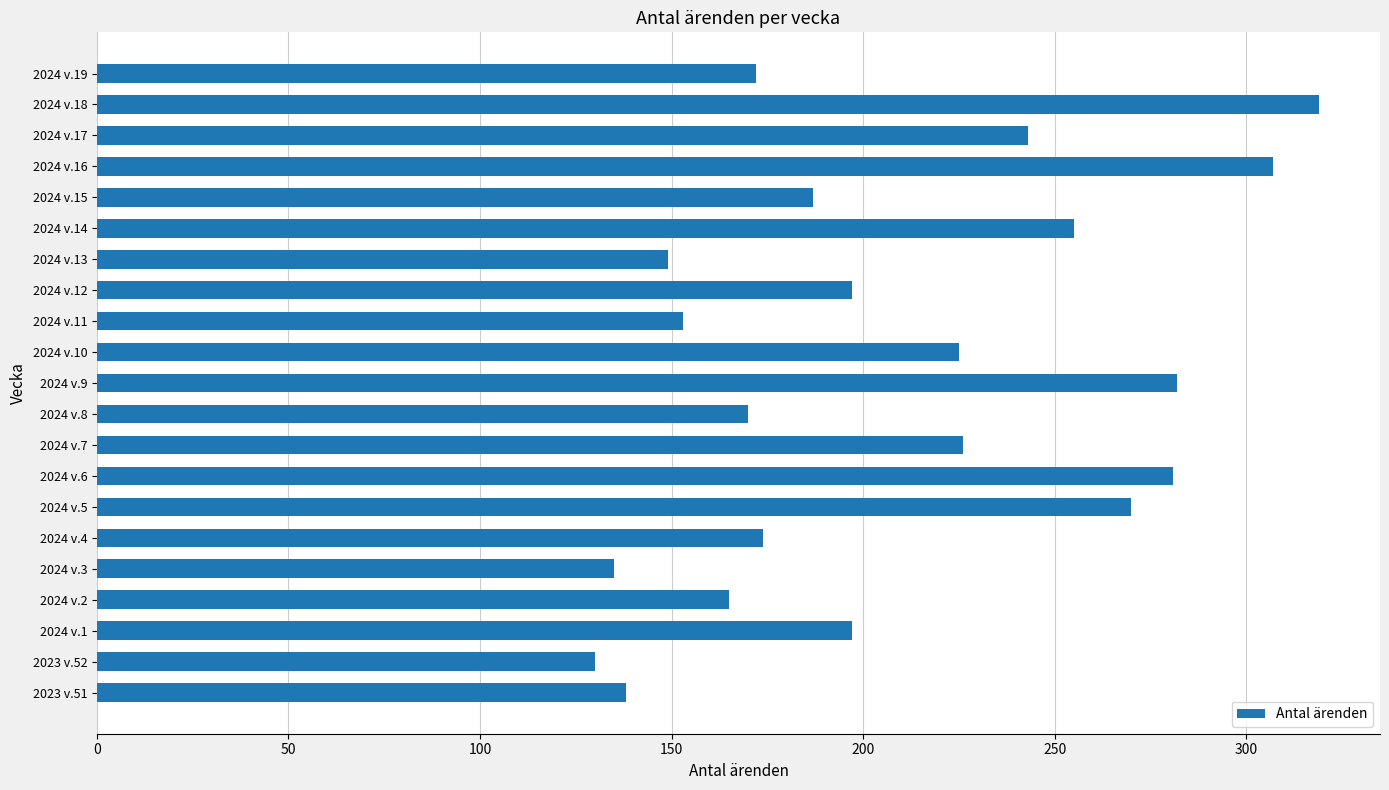

True or false: the data shows 255 at 2024 v.11.

False